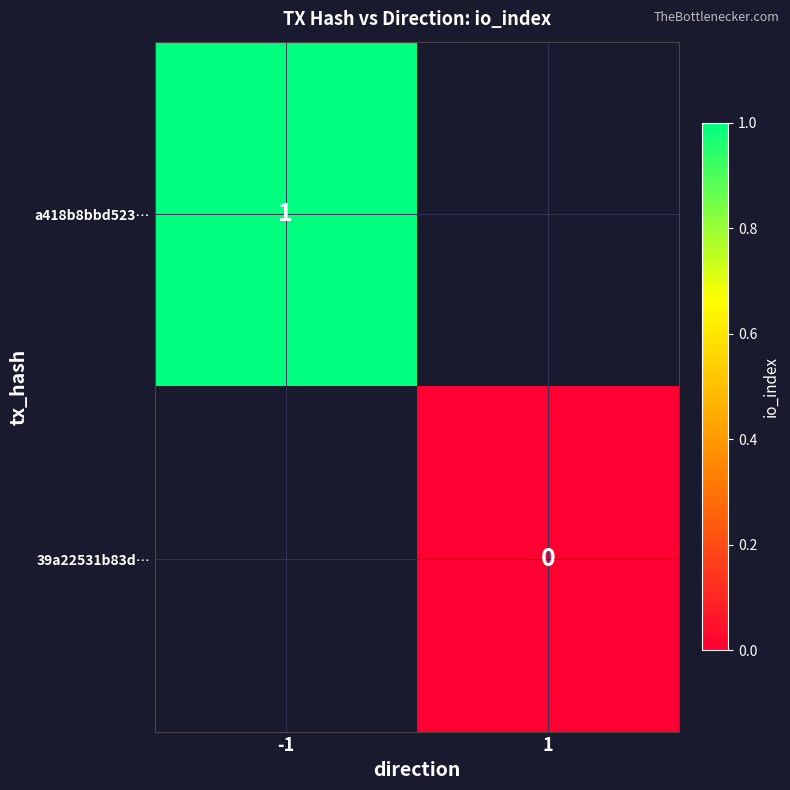

Which label corresponds to the smallest value in the chart?

1